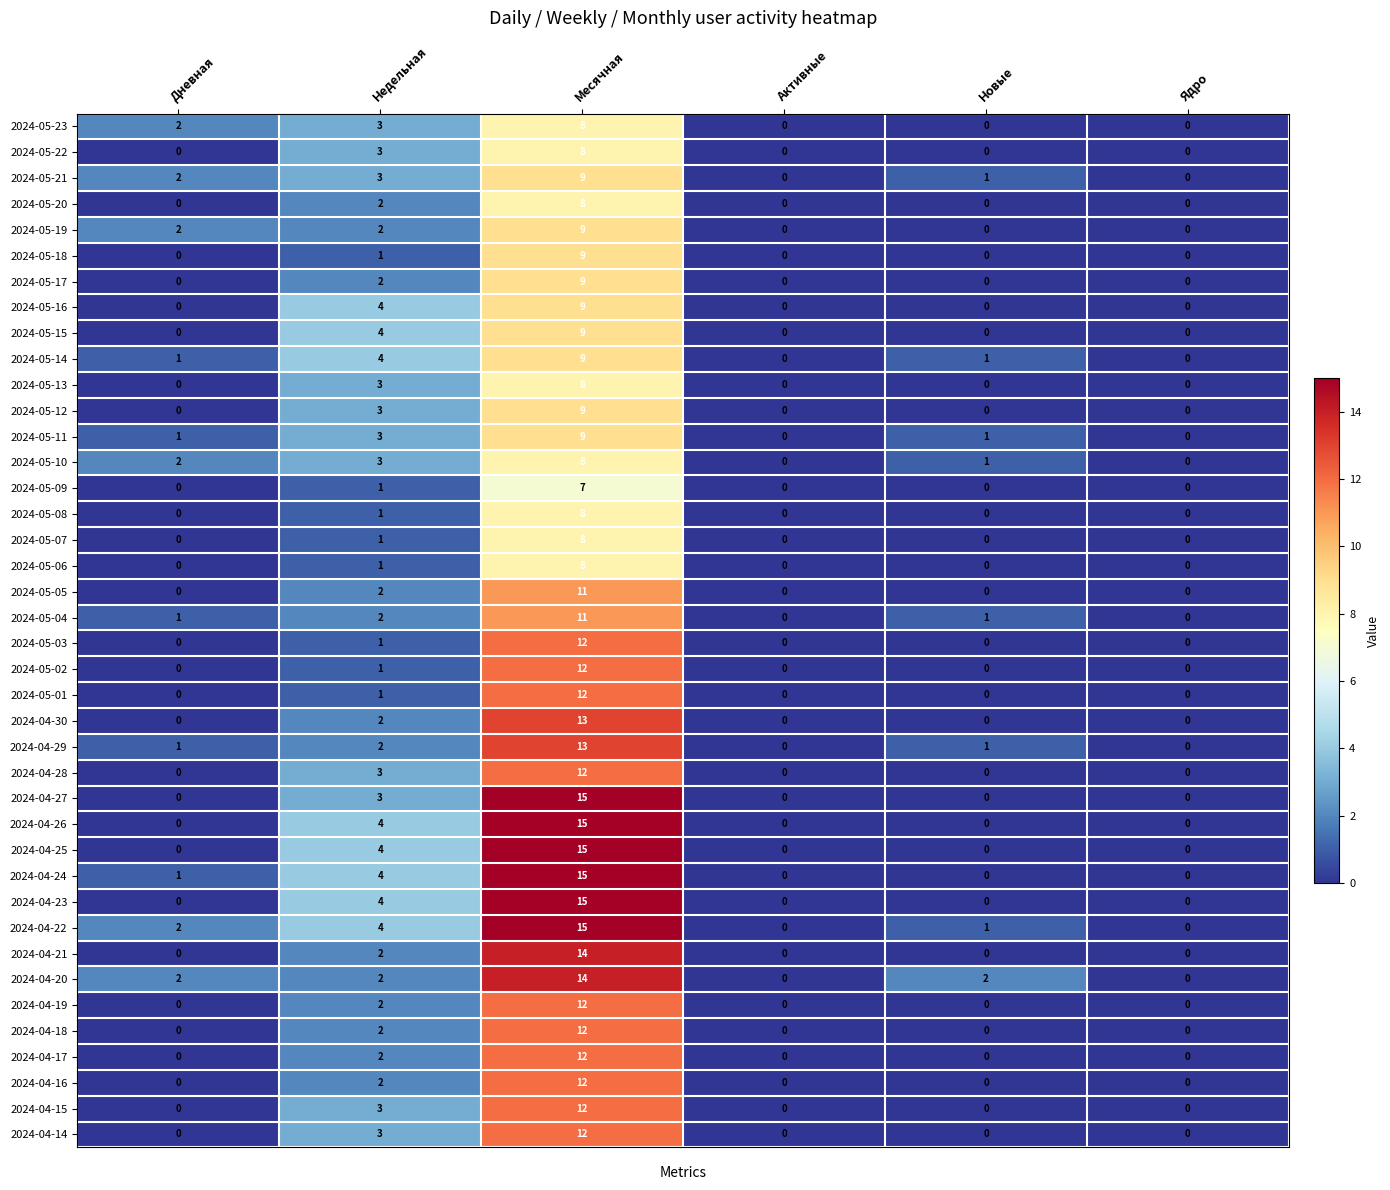

What is the difference between the highest and lowest values at Месячная?

8